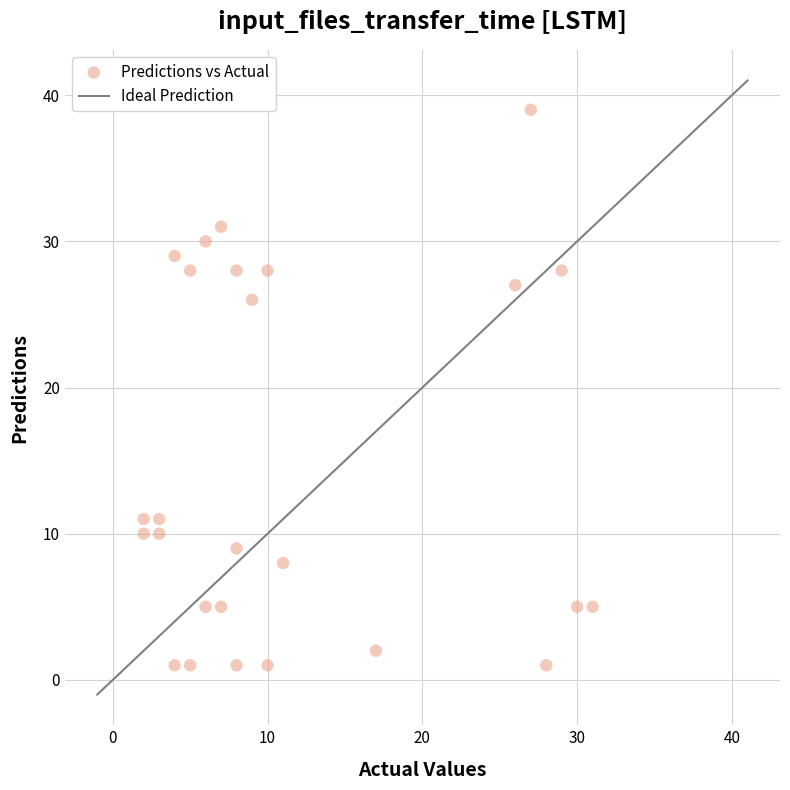

What is the range of Y values (max minus min)?

38